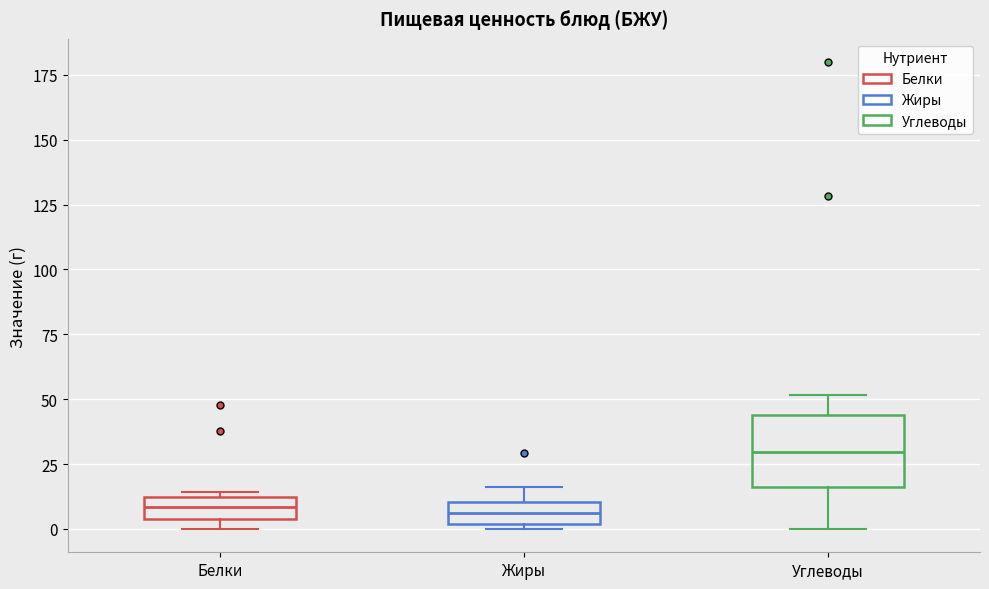

Reading left to right, read every box against the y-axis: the position of its median line, the range the box covers, and the ends of its whiskers. The values are not printed on the chart, so give them approximately, as read against the axis.

Белки: median 10 (inside the box), box 5 to 10, whiskers 0 to 15
Жиры: median 5, box 0 to 10, whiskers 0 (just below the box's lower edge) to 15
Углеводы: median 30, box 15 to 45, whiskers 0 to 50